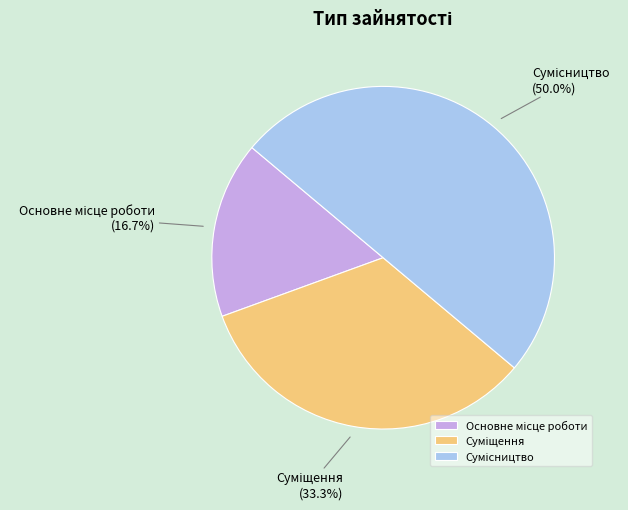

Count the number of slices in the pie.

3